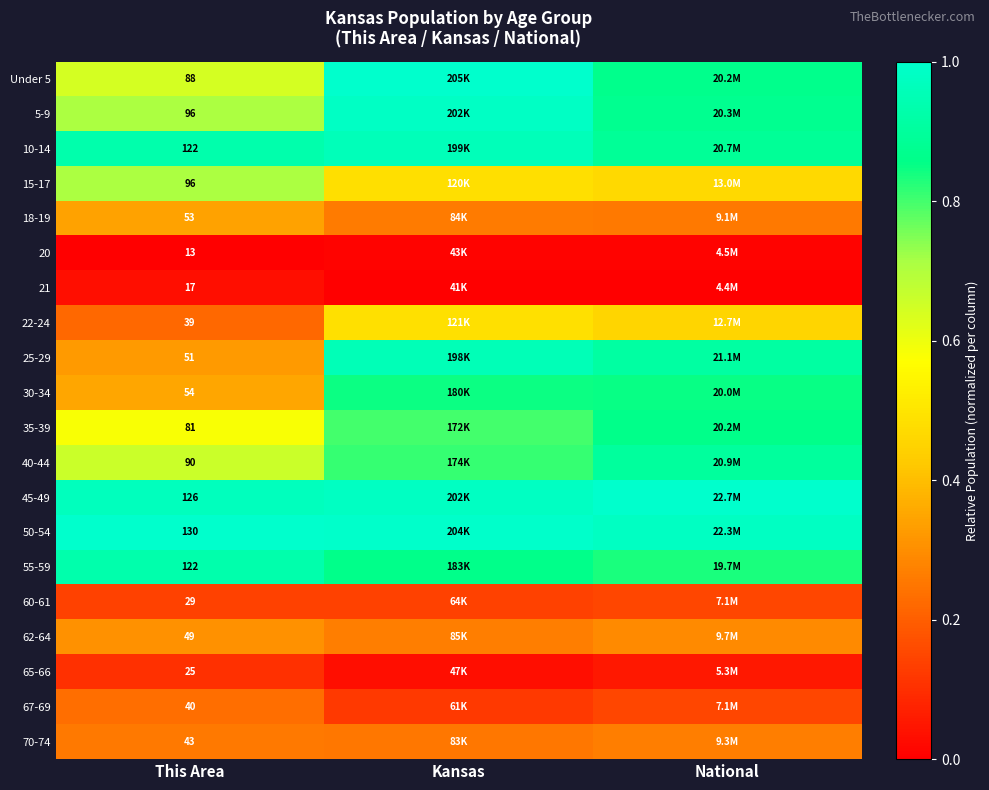

Is it true that 40-44 equals 1.2 at National?

False